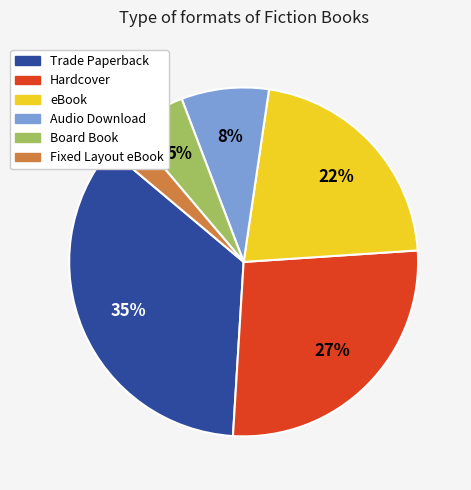

Count the number of slices in the pie.

6